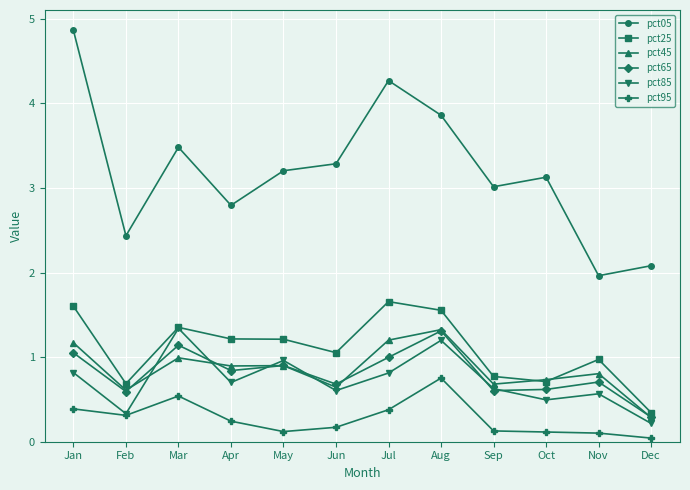

What is the value of the pct65 point at the 8th from the left?

1.3